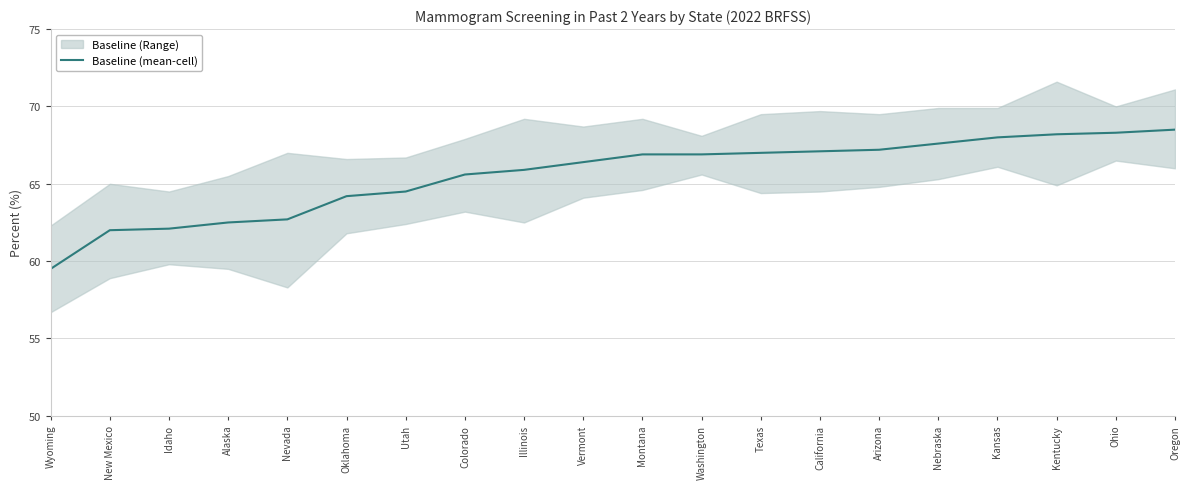

Is this an area chart (filled region under the line)?

No